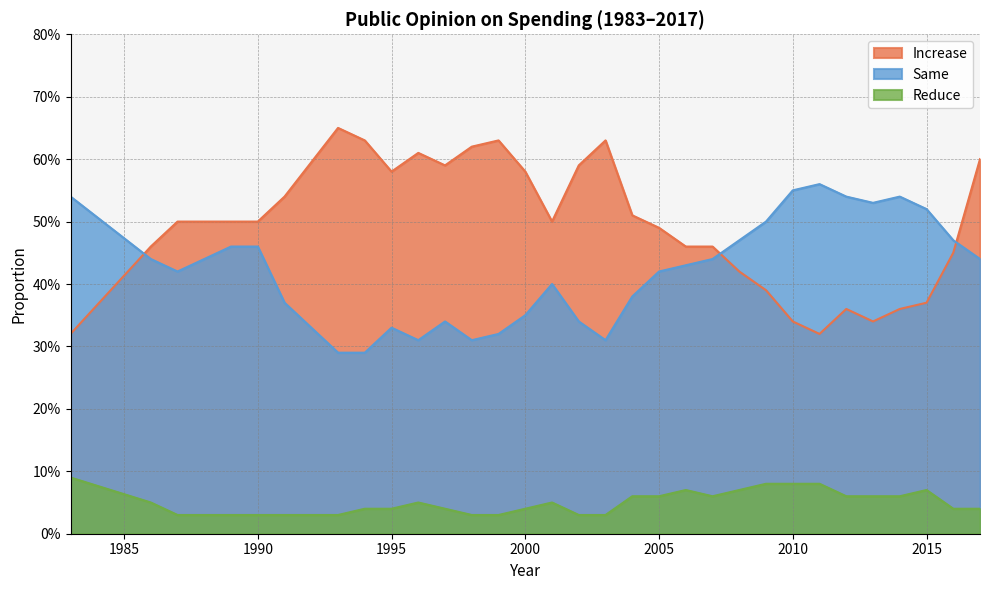

At 1990, list the series in order from smallest to largest.

Reduce, Same, Increase